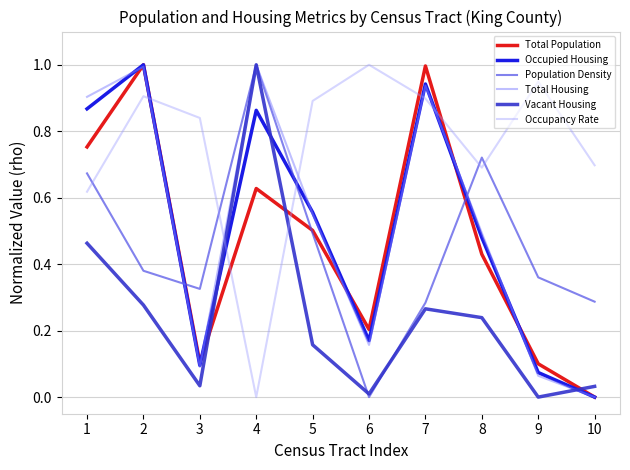

How many interior local peaks does the Total Population series have?

3